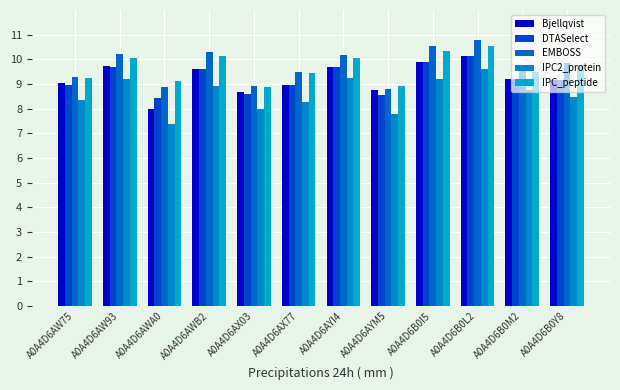

How many categories are shown in the chart?

12